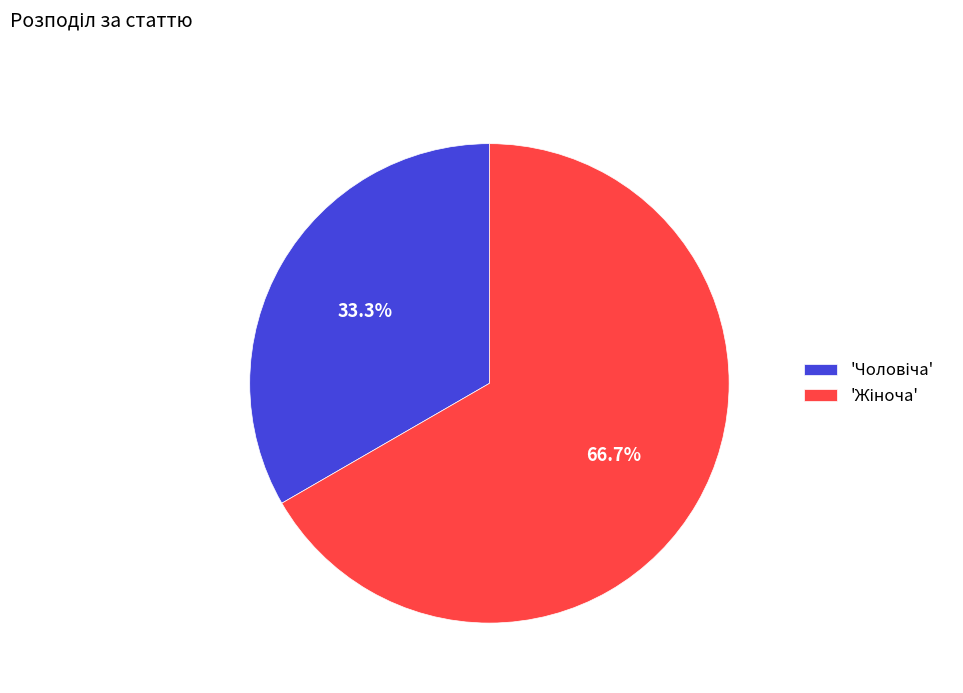

Is there a majority slice in this chart?

Yes